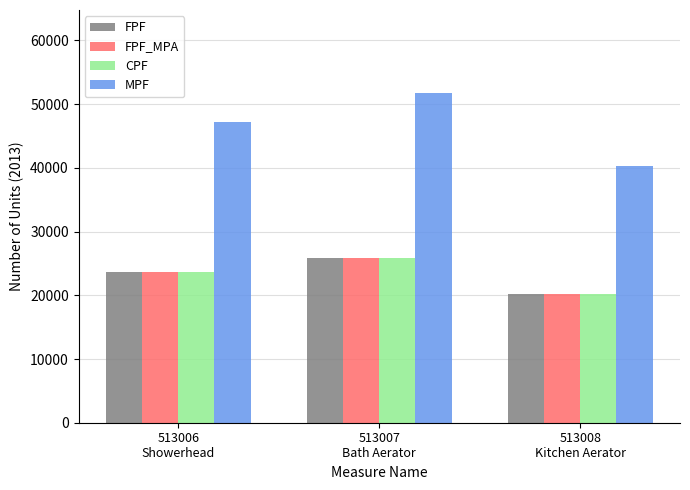

True or false: CPF has a value of 31849 at 513006
Showerhead.

False